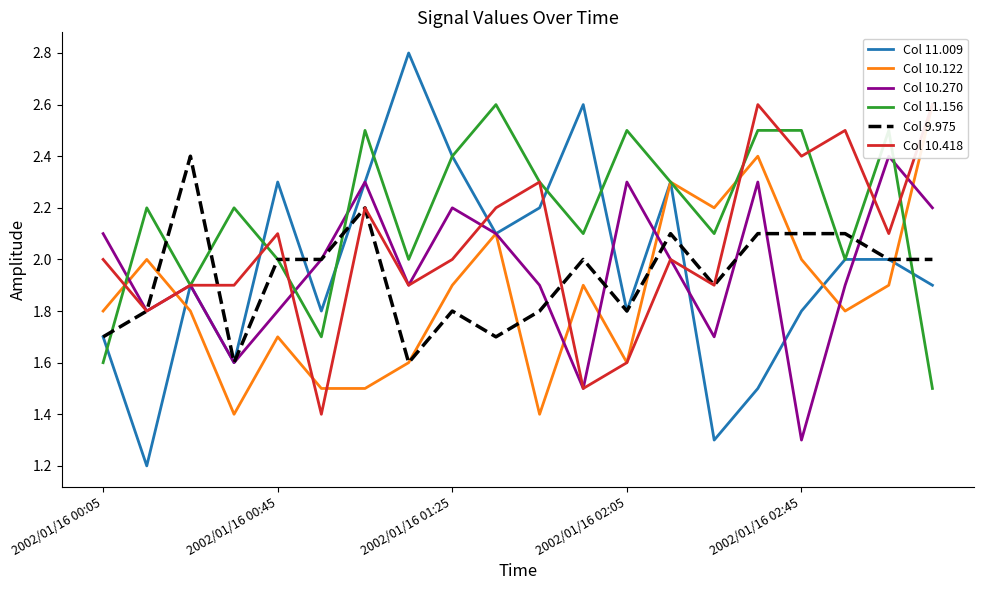

What is the highest value of the Col 9.975 series?

2.4